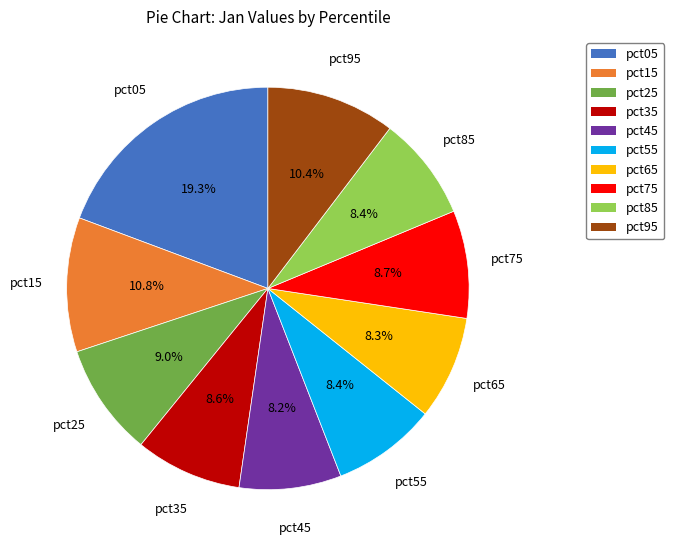

Between pct75 and pct15, which is larger?

pct15